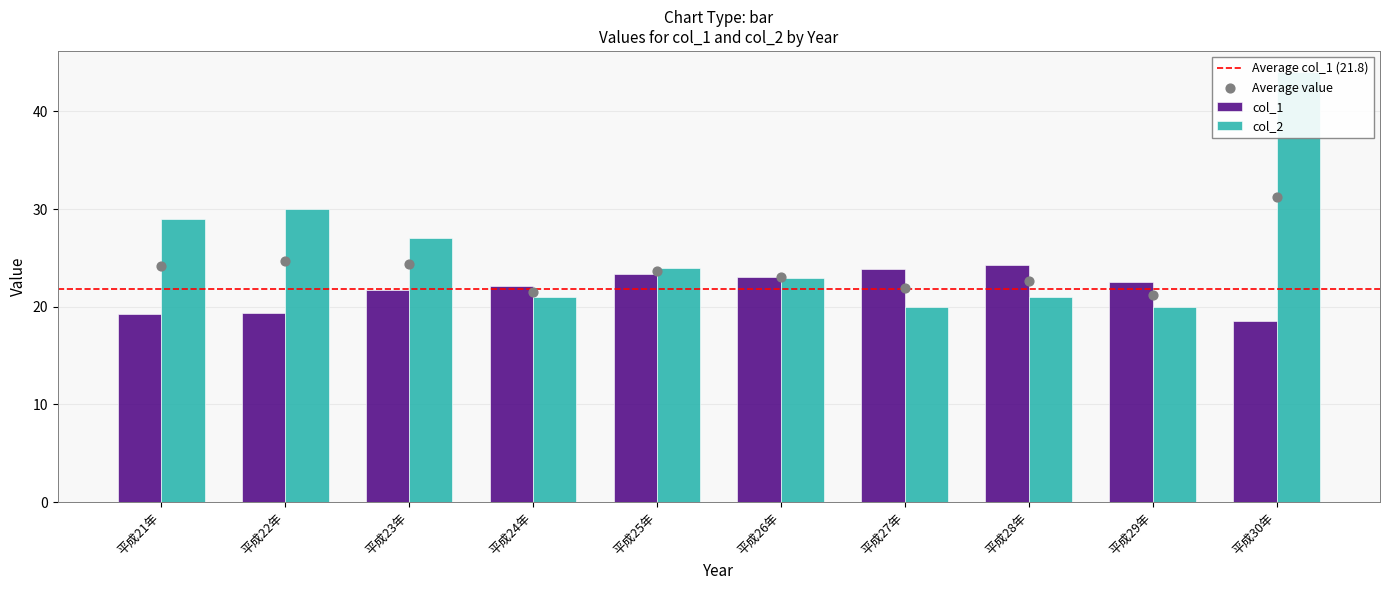

Is the value of col_2 at 平成25年 greater than the value of col_1 at 平成22年?

Yes